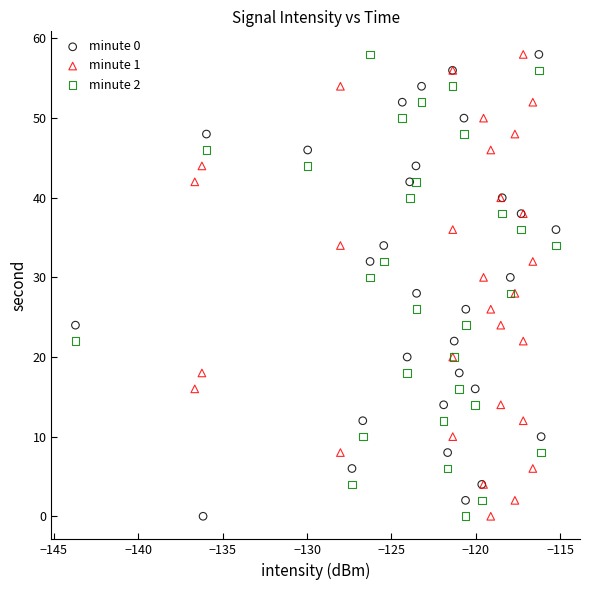

What are all the series names shown in the legend?

minute 0, minute 1, minute 2